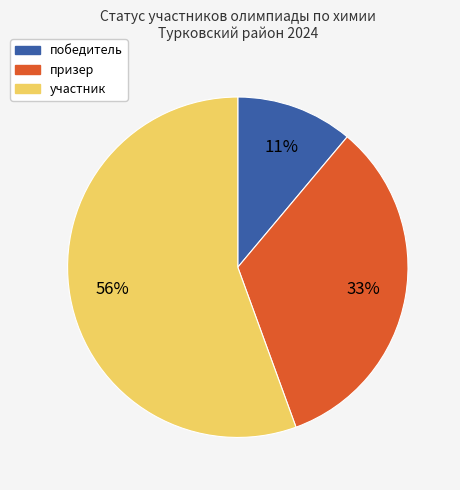

Rank the categories by value from highest to lowest.

участник, призер, победитель